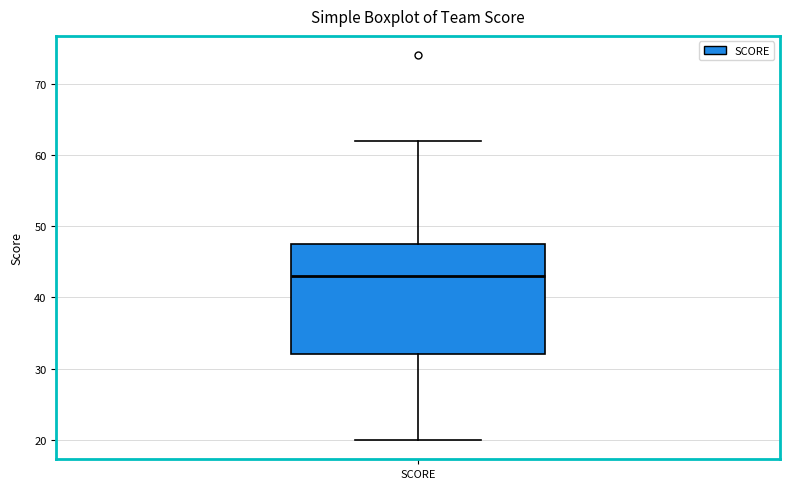

Read this box plot against the y-axis: the position of the median line, the range covered by the box, and the ends of both whiskers. The values are not printed on the chart, so give them approximately, as read against the axis.

median 43, box 32 to 48, whiskers 20 to 62